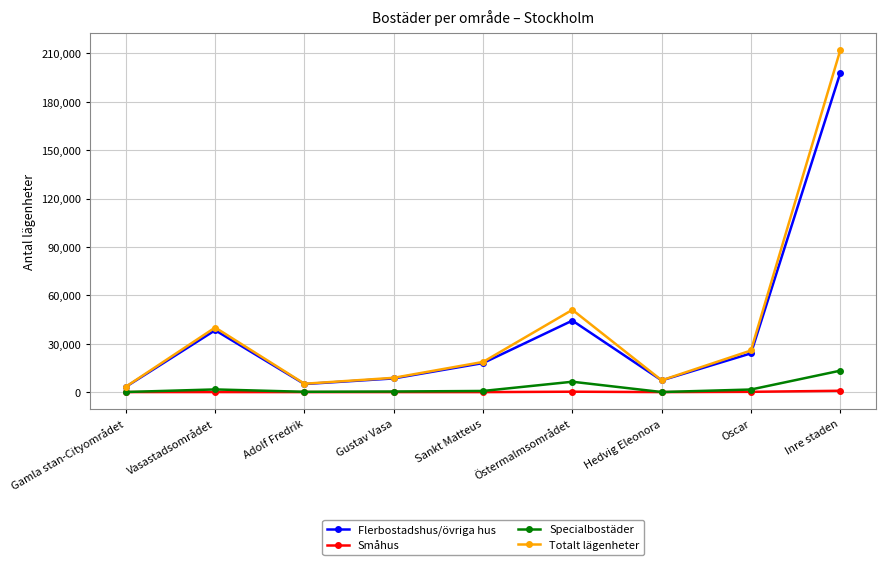

Which series has the largest total across all categories?

Totalt lägenheter